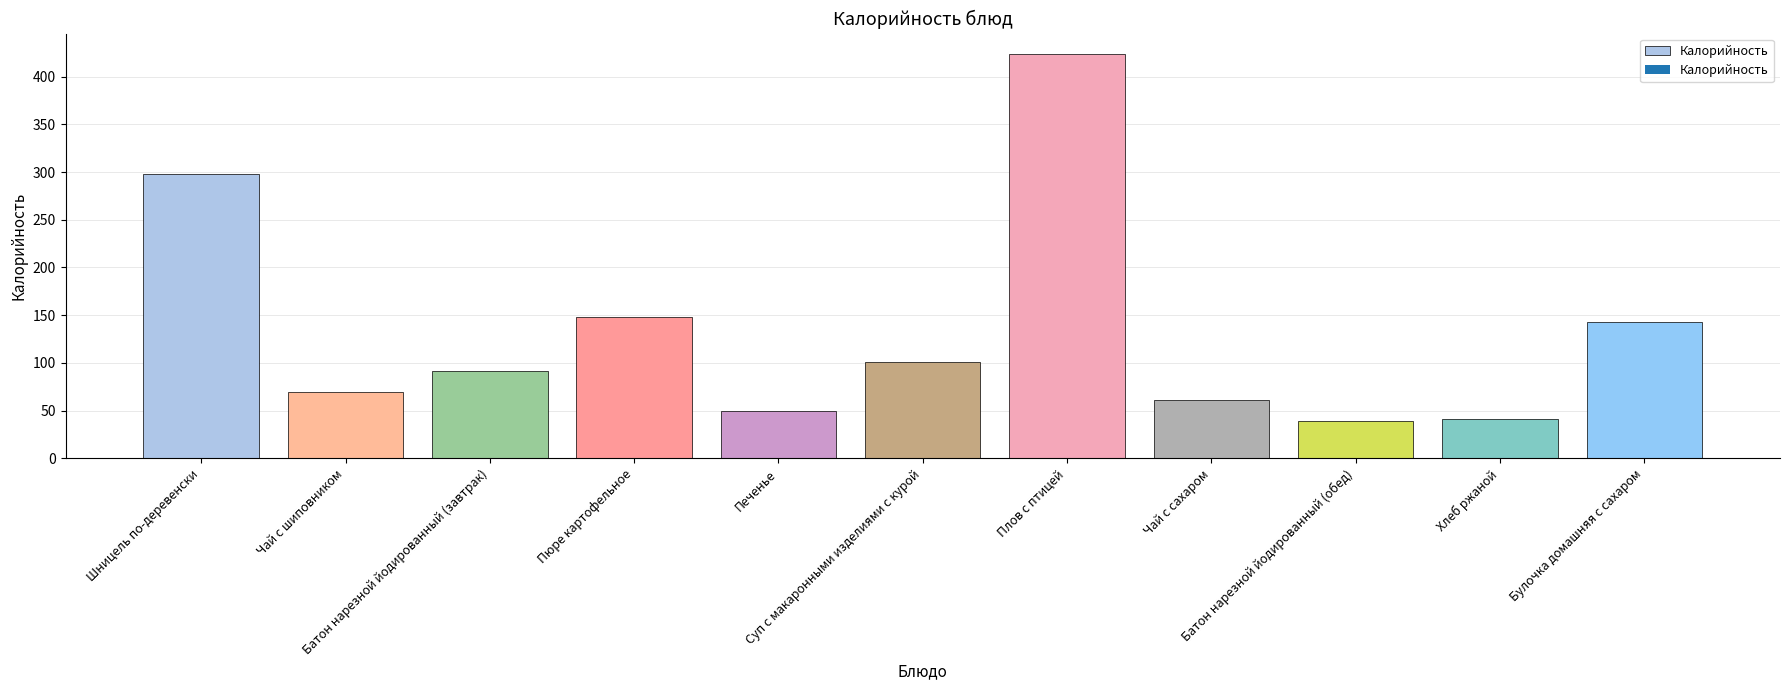

Are the bars horizontal?

No